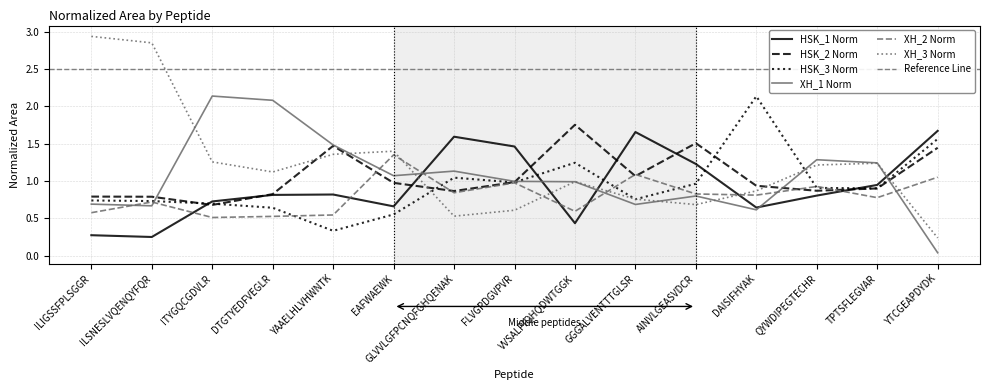

At which category is the sum across all series the highest?

ILIGSSFPLSGGR